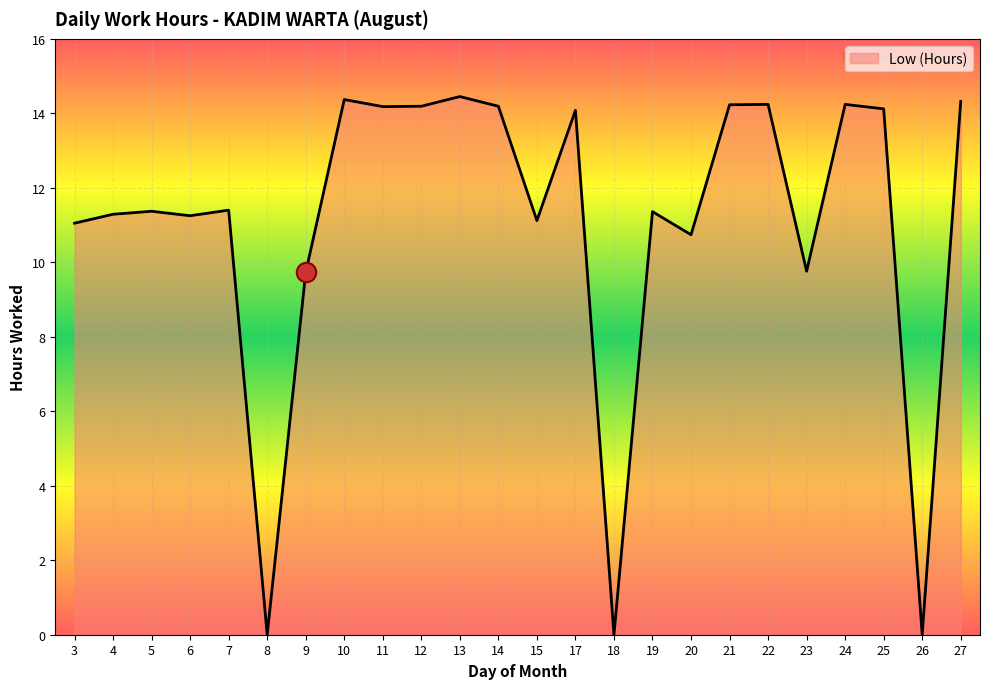

How many lines are shown in the chart?

1